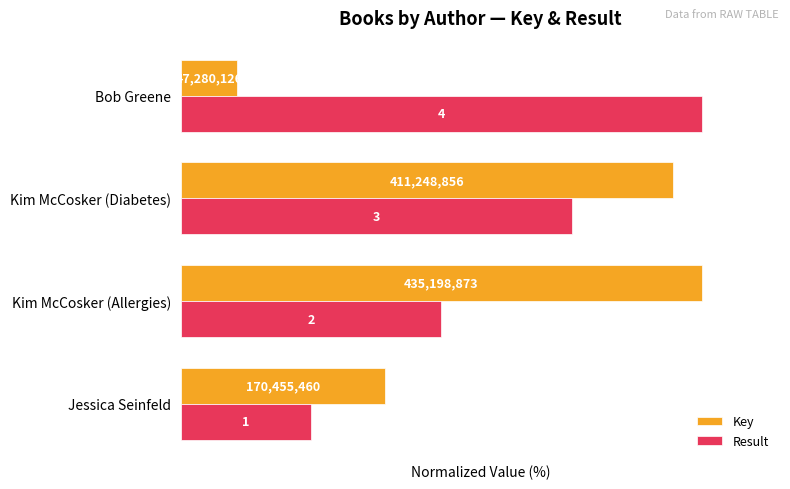

What are all the series names shown in the legend?

Key, Result